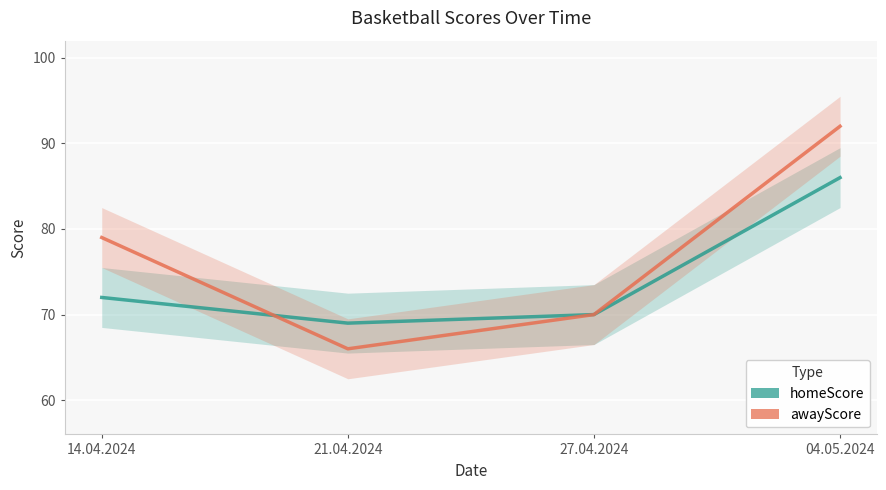

Rank the categories by awayScore value from highest to lowest.

04.05.2024, 14.04.2024, 27.04.2024, 21.04.2024